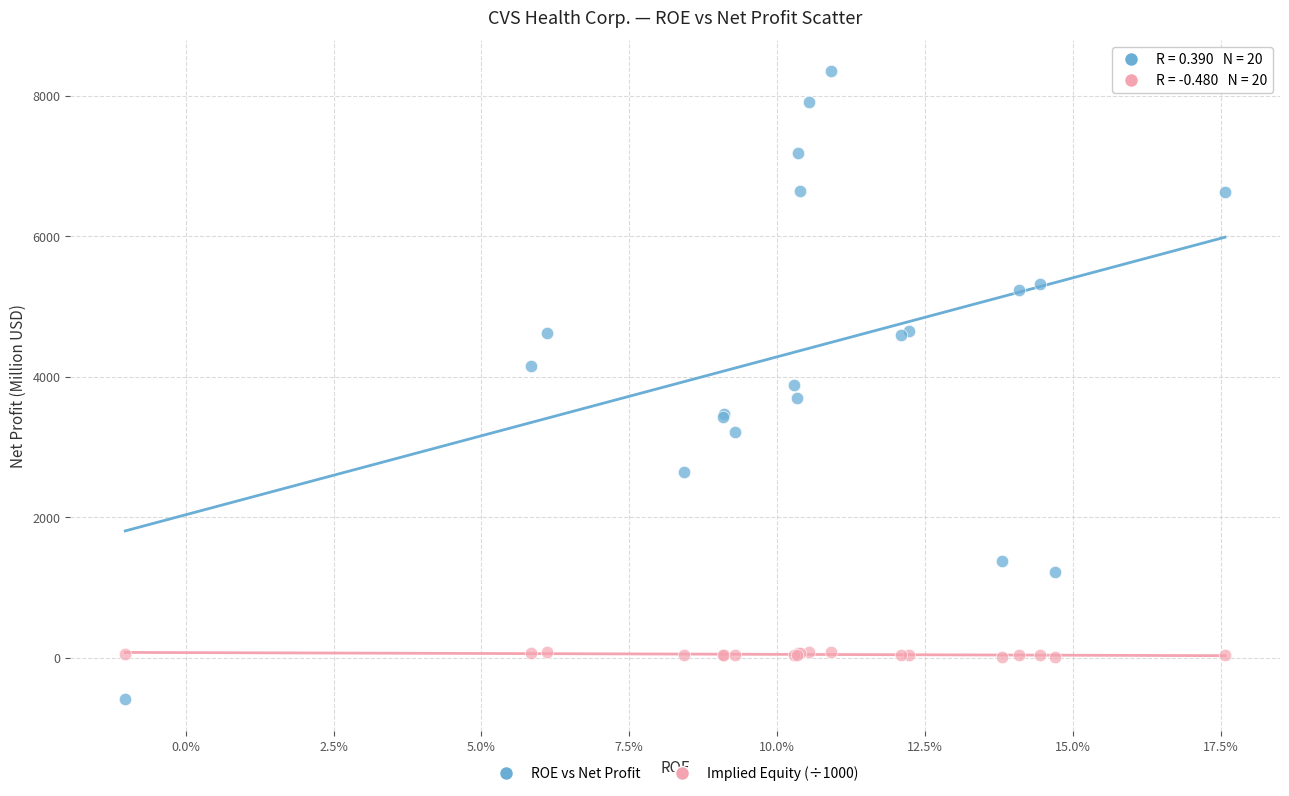

Which series contains the highest Y value?

ROE vs Net Profit